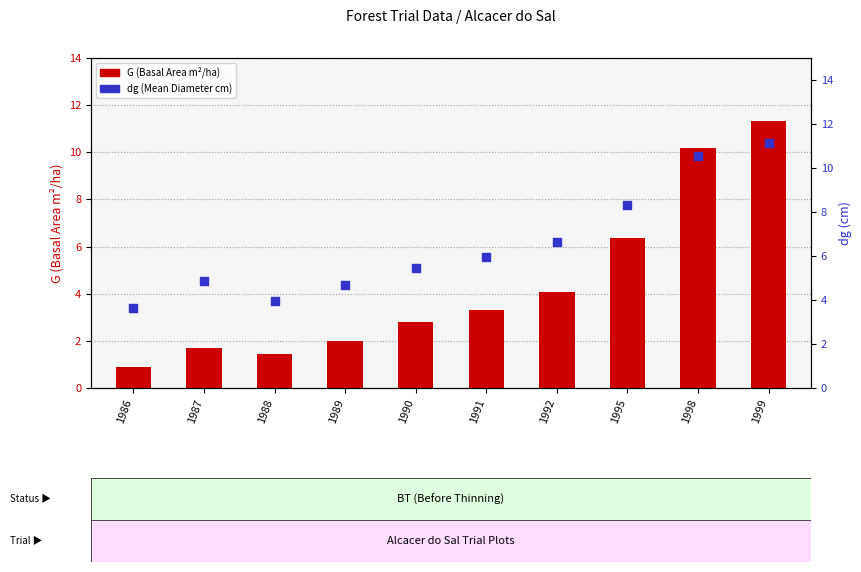

Which series has the largest Y range (max minus min)?

G (Basal Area)